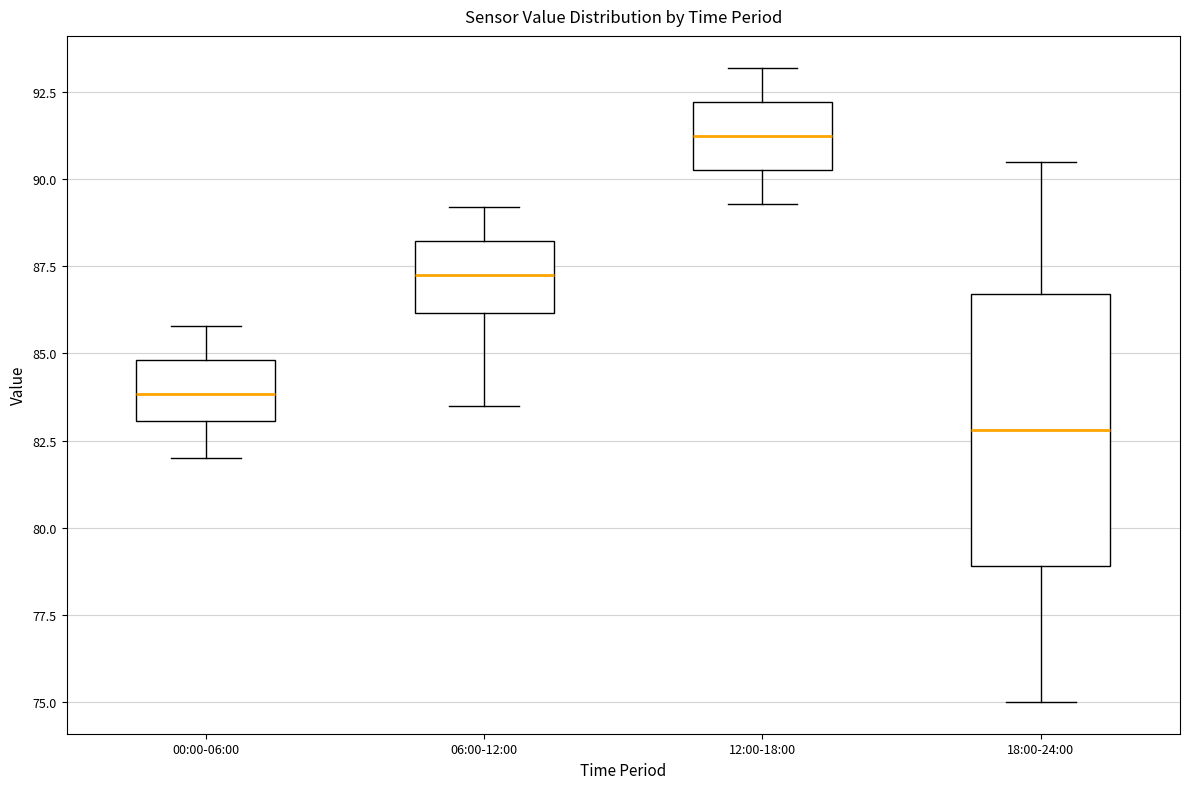

Reading left to right, read every box against the y-axis: the position of its median line, the range the box covers, and the ends of its whiskers. The values are not printed on the chart, so give them approximately, as read against the axis.

00:00-06:00: median 84.0, box 83.0 to 85.0, whiskers 82.0 to 86.0
06:00-12:00: median 87.5, box 86.0 to 88.0, whiskers 83.5 to 89.0
12:00-18:00: median 91.5, box 90.5 to 92.0, whiskers 89.5 to 93.0
18:00-24:00: median 83.0, box 79.0 to 86.5, whiskers 75.0 to 90.5